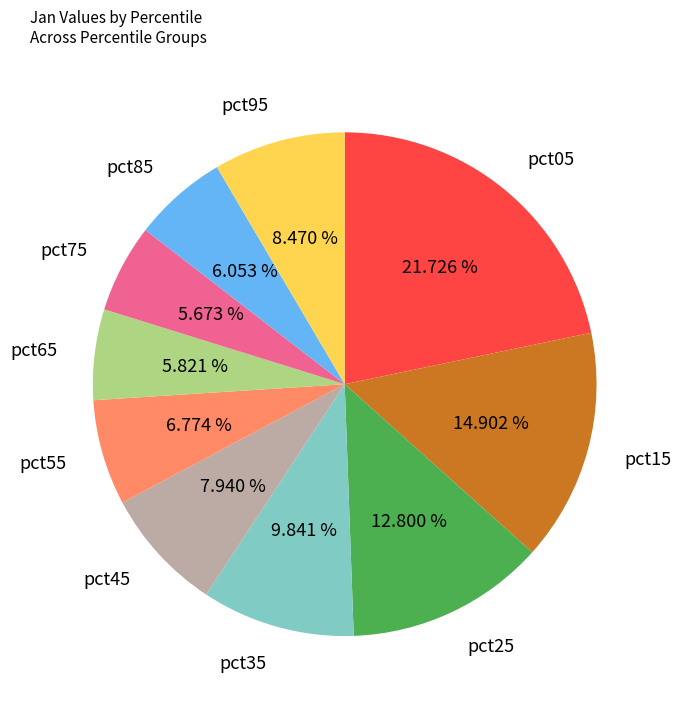

Does pct85 account for over 50% of the chart?

No